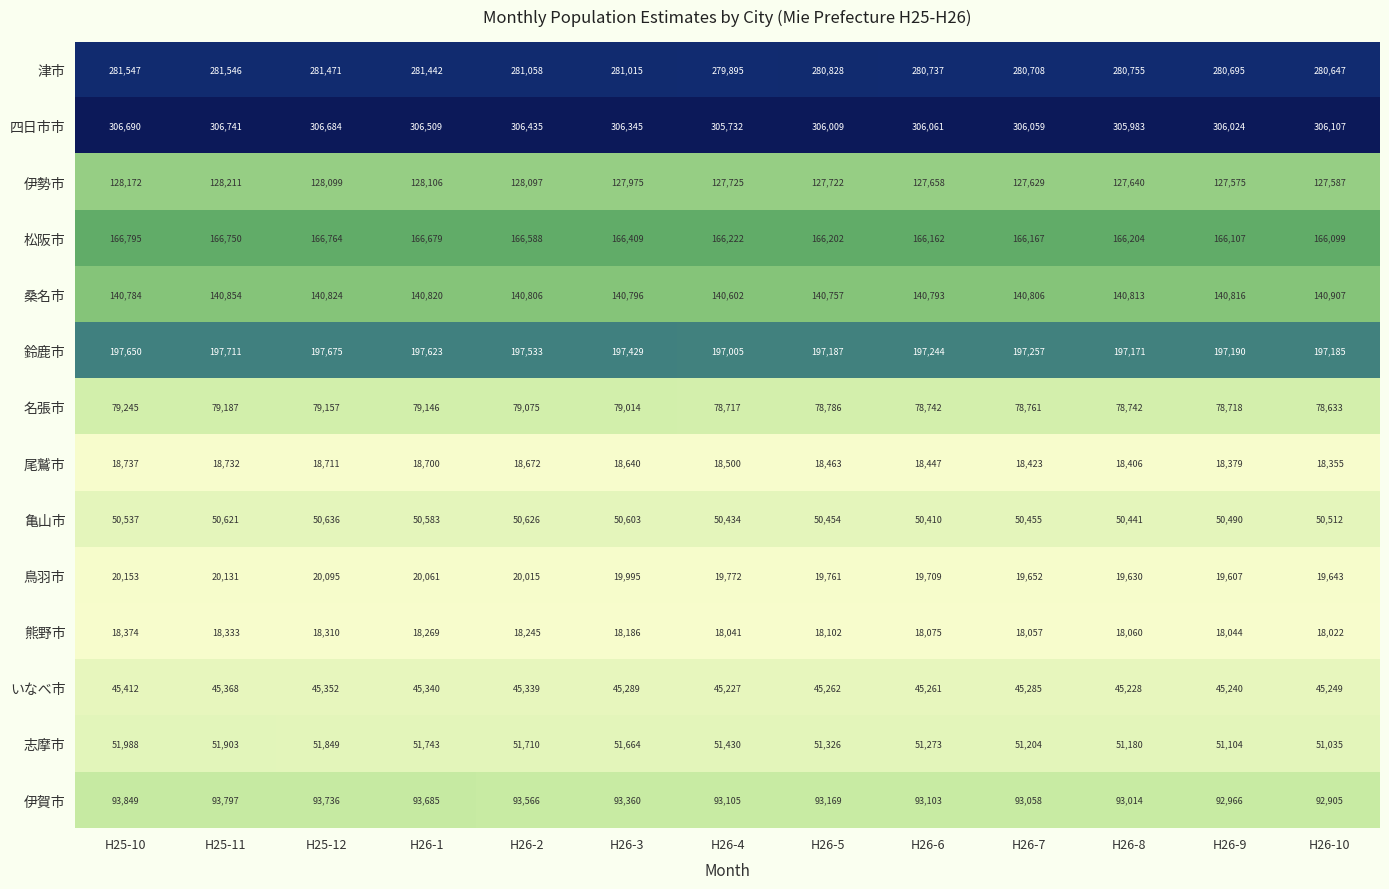

What is the greatest value displayed?

306741